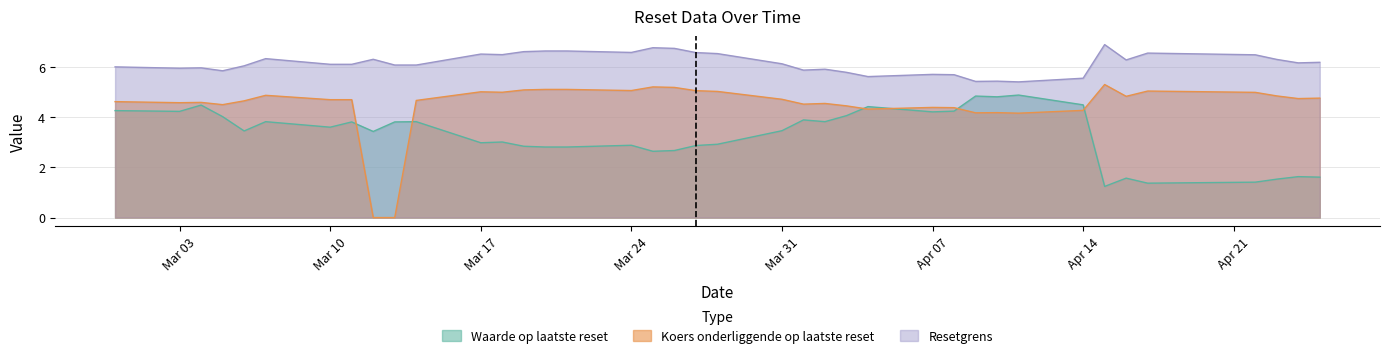

Between 2025-03-19 and 2025-03-31, which is larger?

2025-03-31